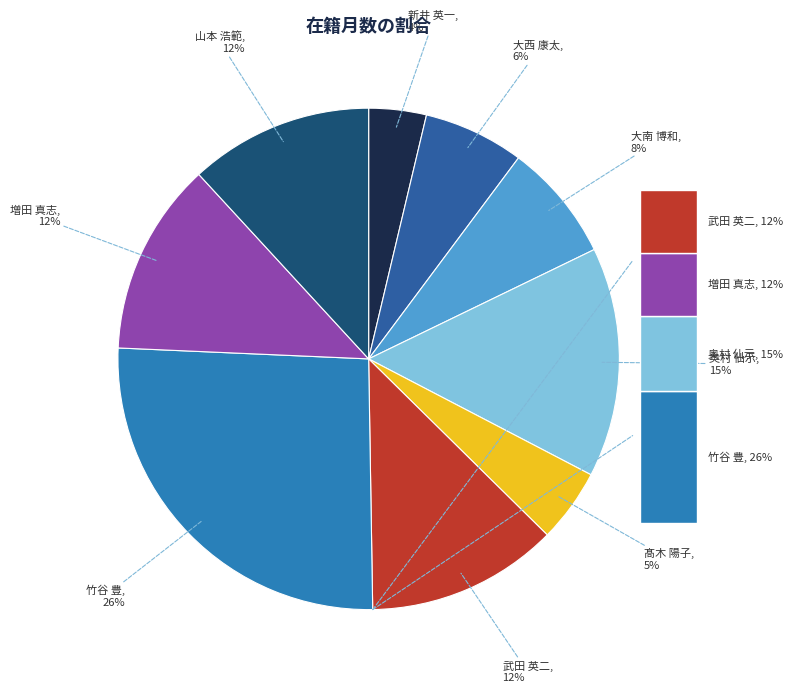

To the nearest percent, what is the average slice percentage?

11%